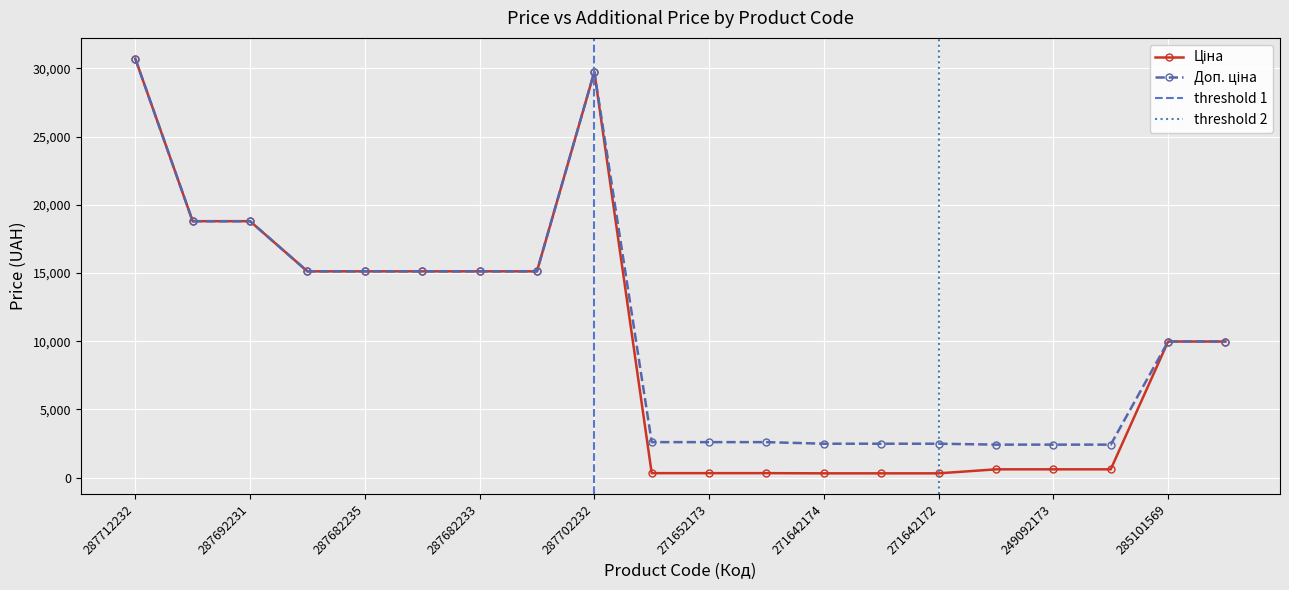

Is it true that Ціна equals 168.6 at 271642173?

False